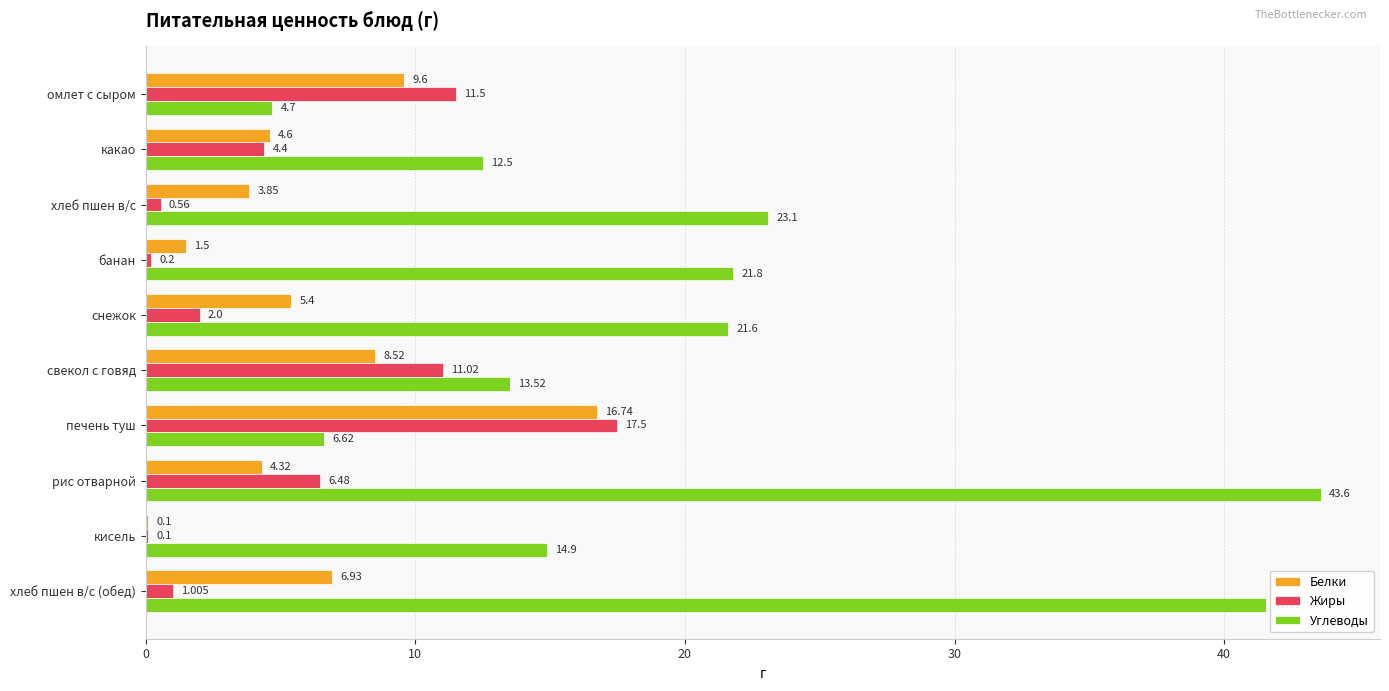

At which label is Углеводы closest to 24?

хлеб пшен в/с